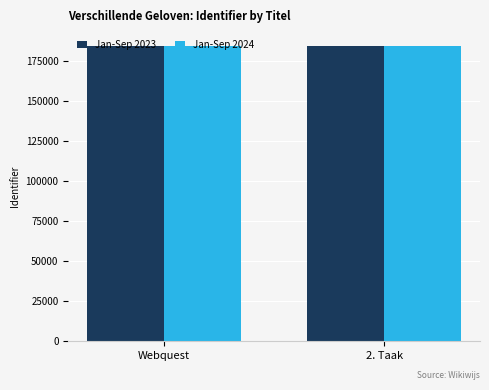

Does the chart contain any negative values?

No